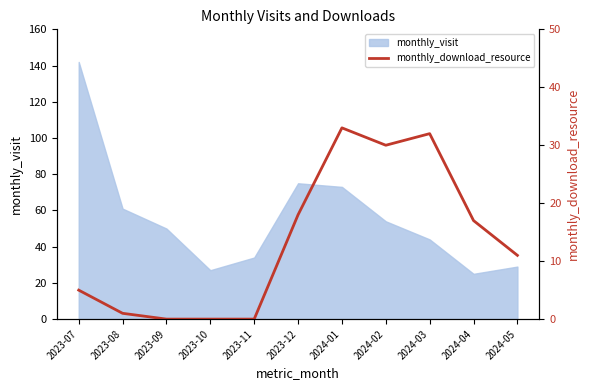

How many positive values are there?

8